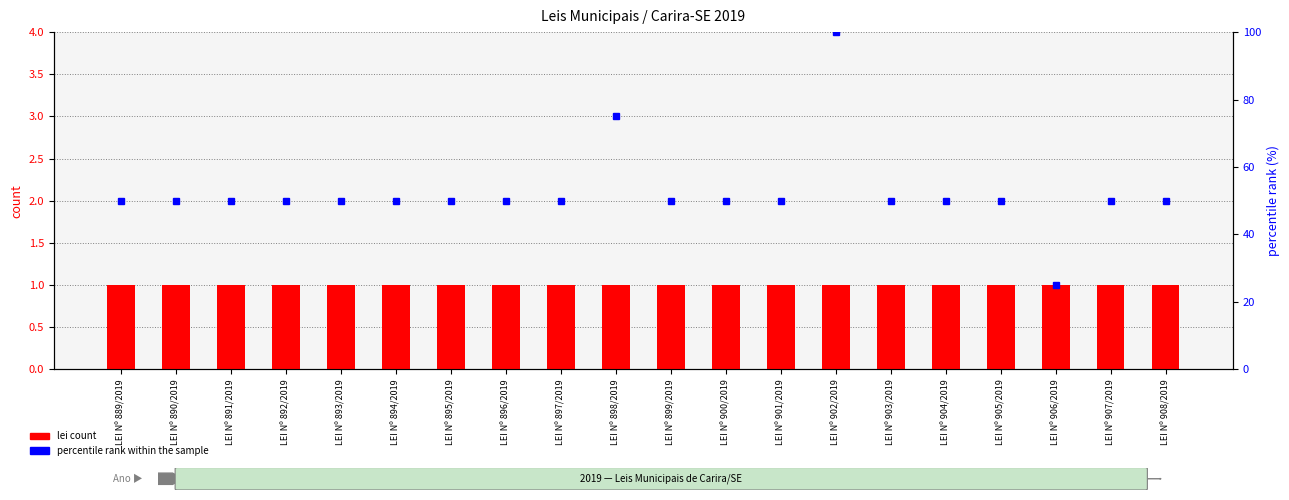

True or false: percentile rank within the sample has a value of 84 at LEI Nº 894/2019.

False